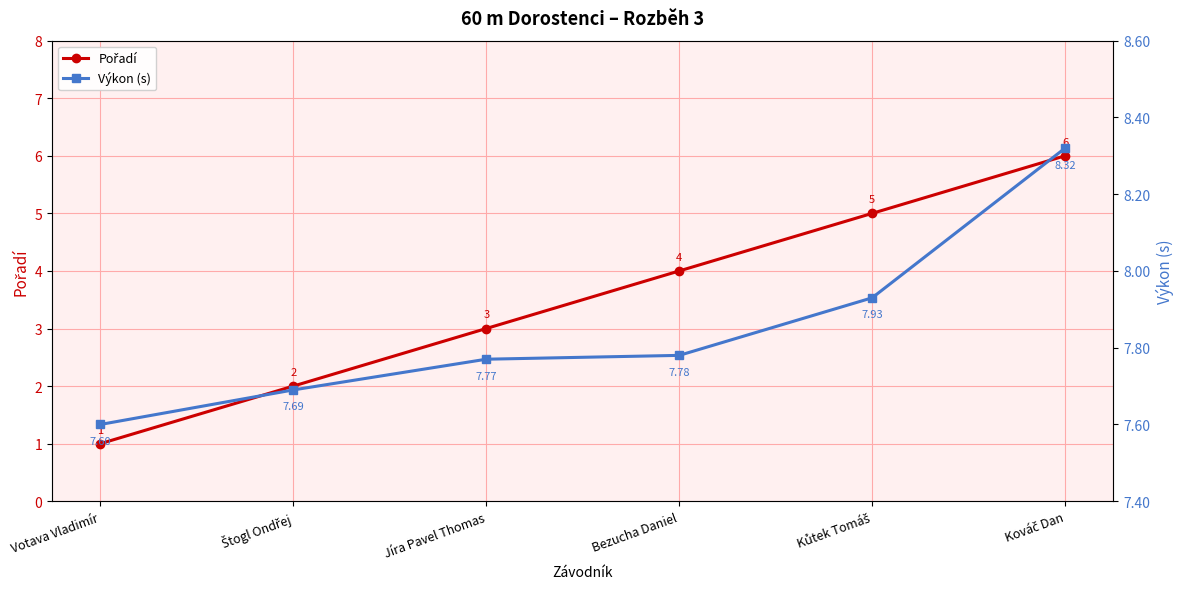

Which has a higher value, Štogl Ondřej or Votava Vladimír?

Štogl Ondřej